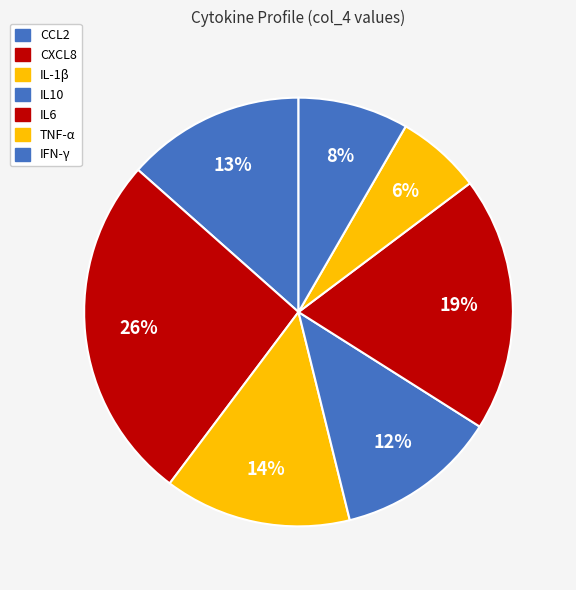

Which category has the biggest portion of the pie?

CXCL8